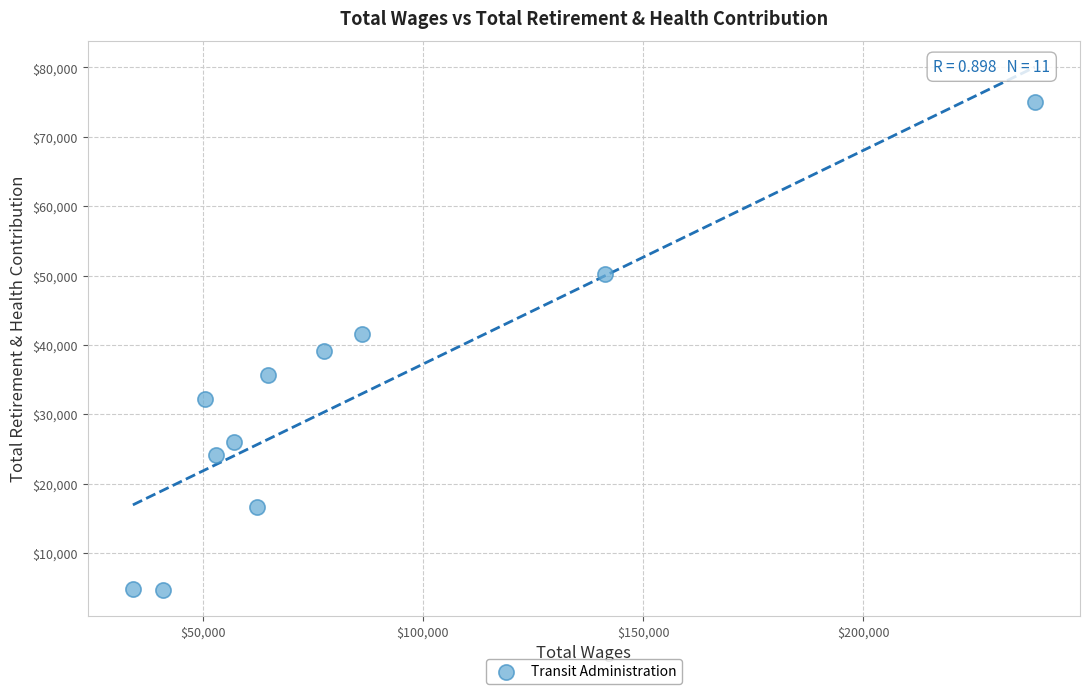

What is the average Y value?

31821